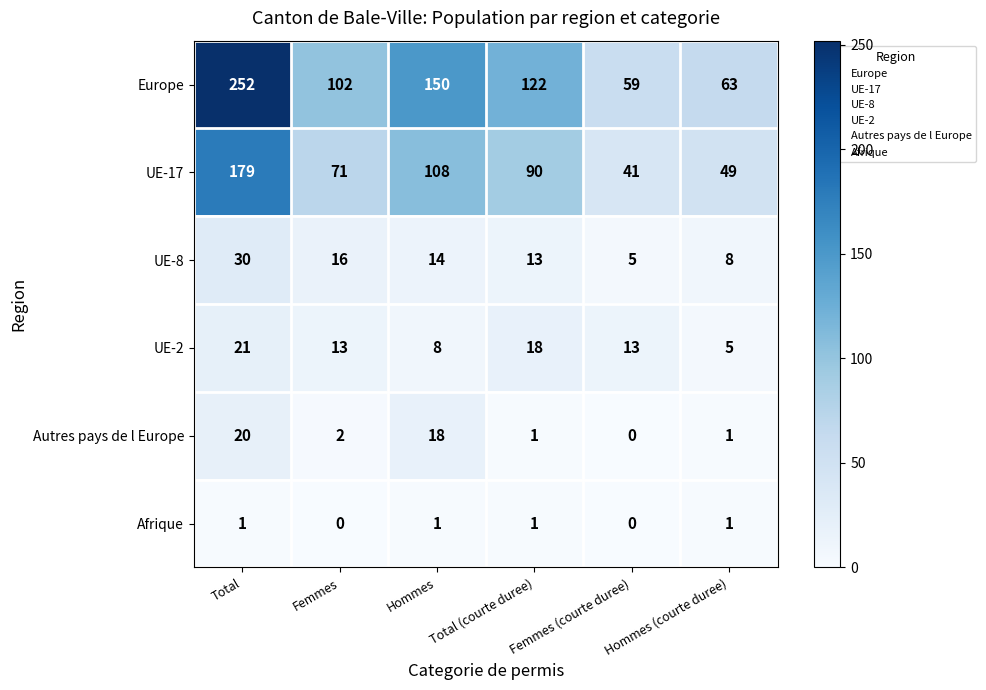

The UE-2 series shows 5 at Hommes (courte duree). True or false?

True